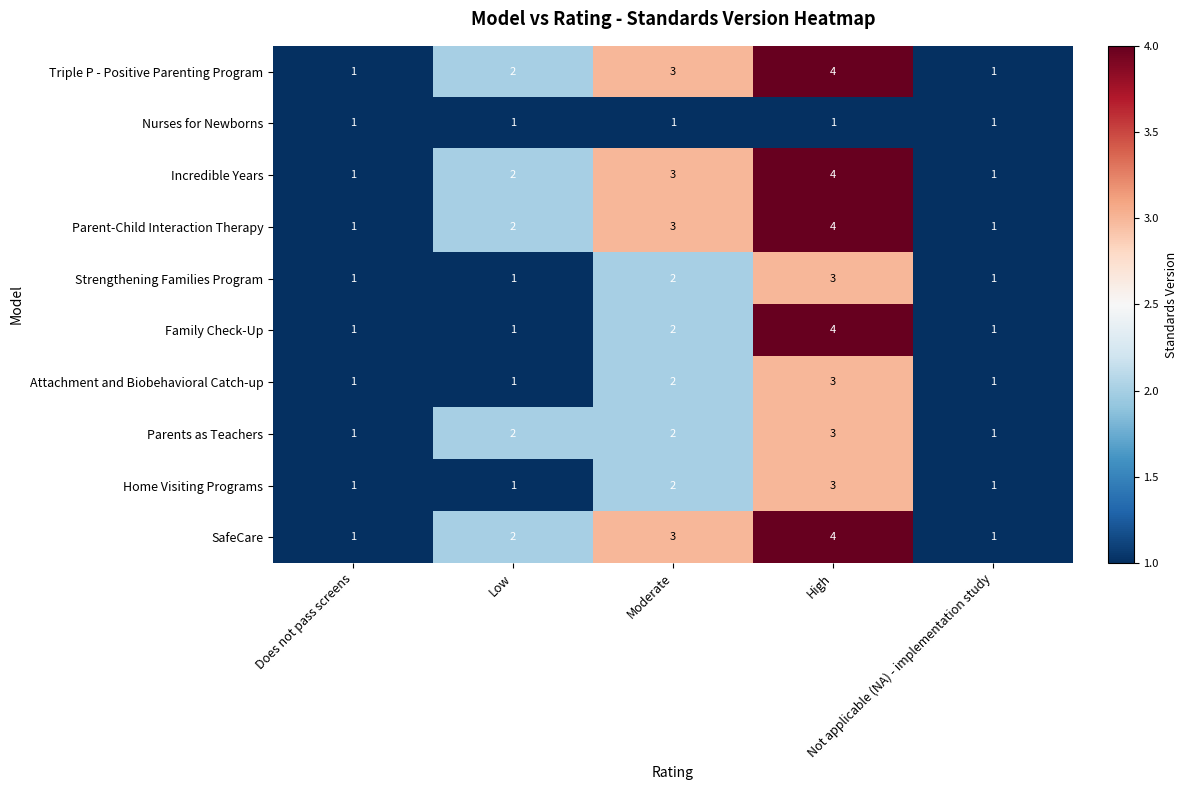

What is the difference between the maximum and second lowest values in the Triple P - Positive Parenting Program series?

3